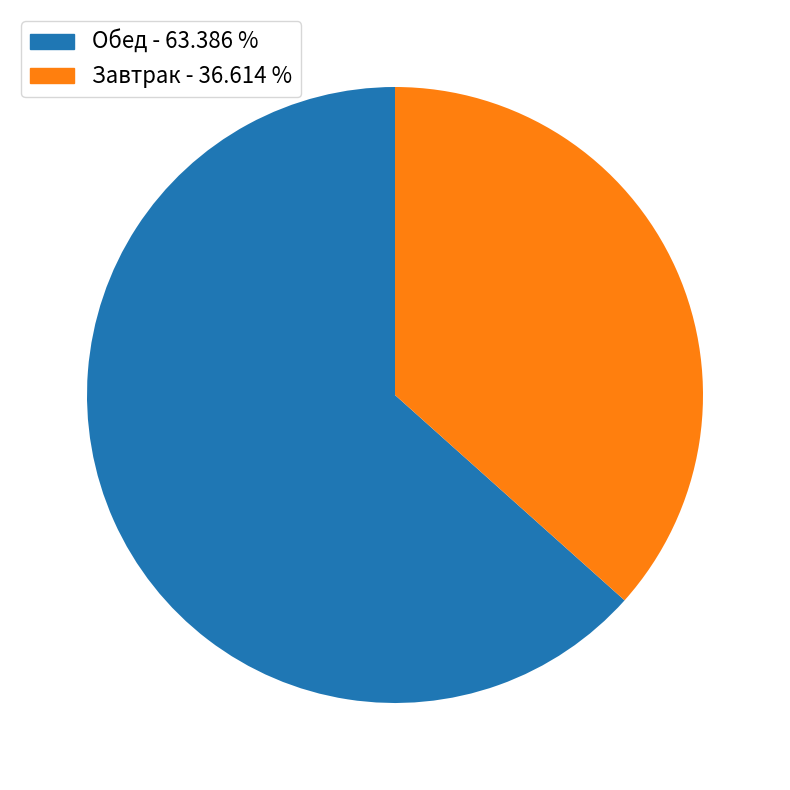

Is there a majority slice in this chart?

Yes